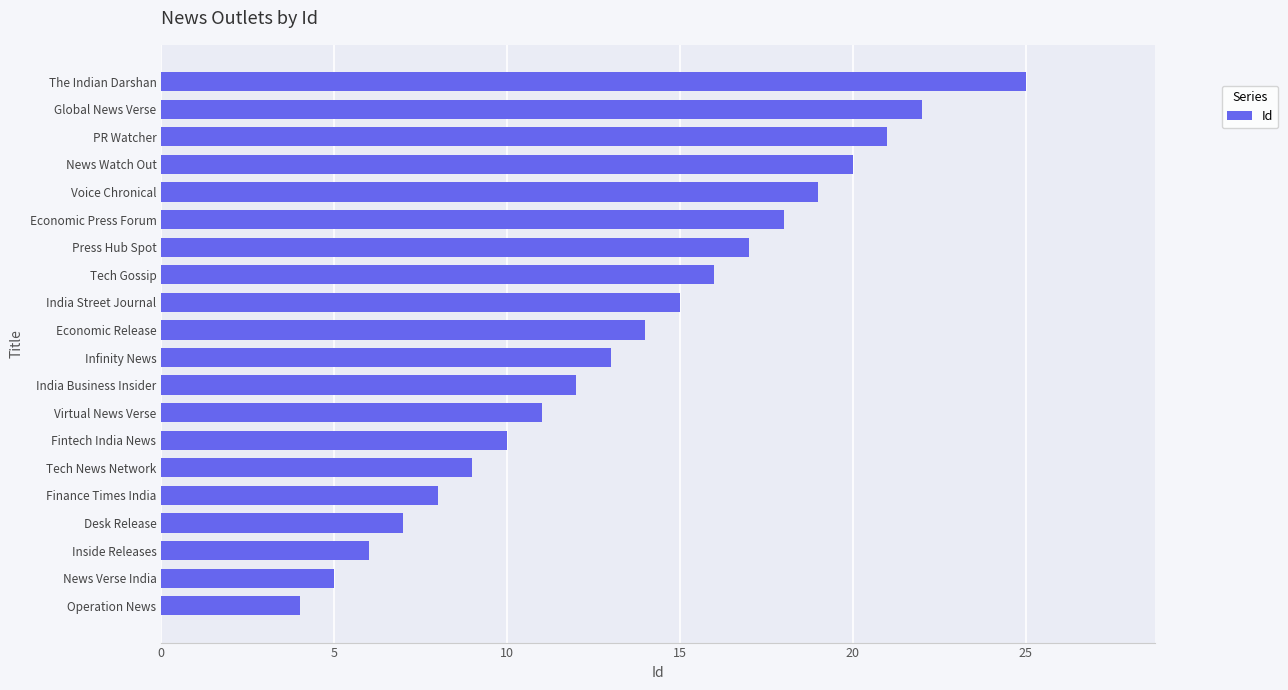

What is the change in value from Press Hub Spot to PR Watcher?

+4